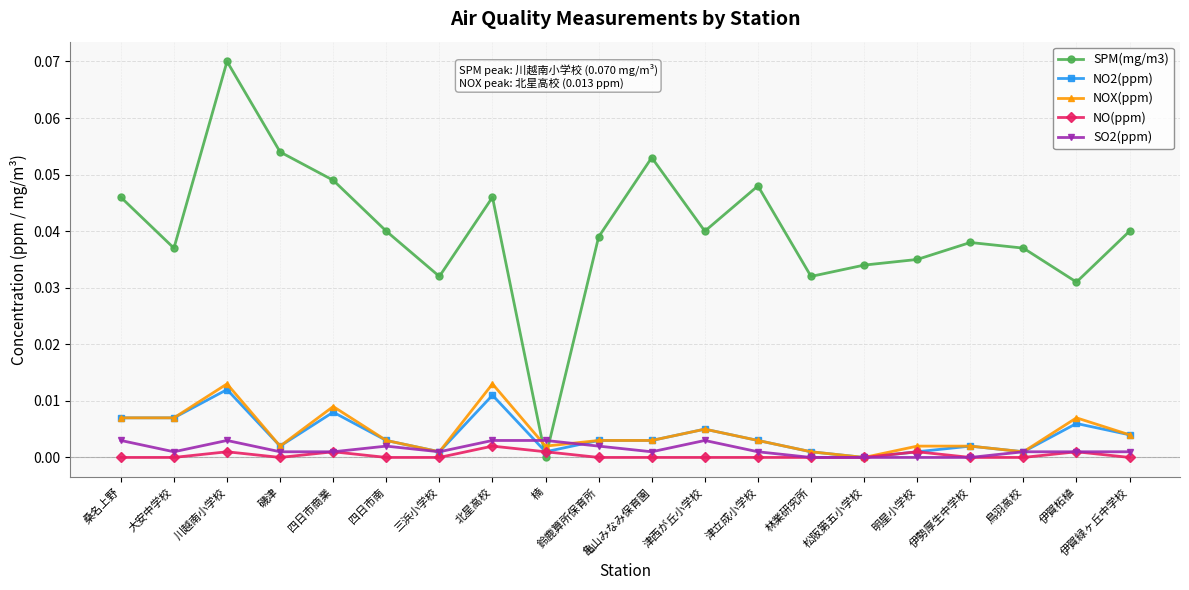

Is the value of NOX(ppm) at 鳥羽高校 greater than the value of SPM(mg/m3) at 伊勢厚生中学校?

No